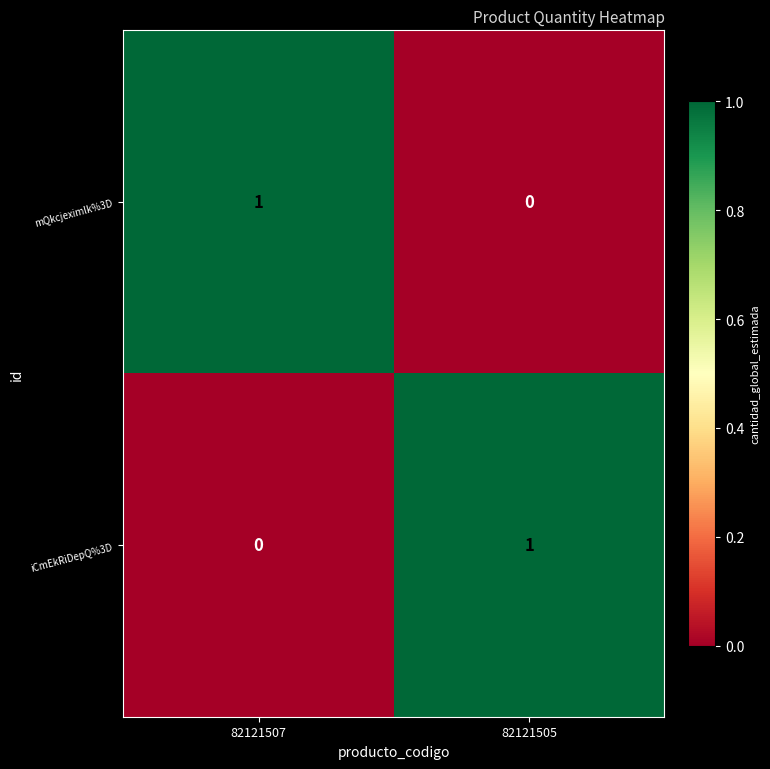

Reading right to left, list all the values displayed in this chart.

mQkcjeximlk%3D: 0	1
iCmEkRiDepQ%3D: 1	0